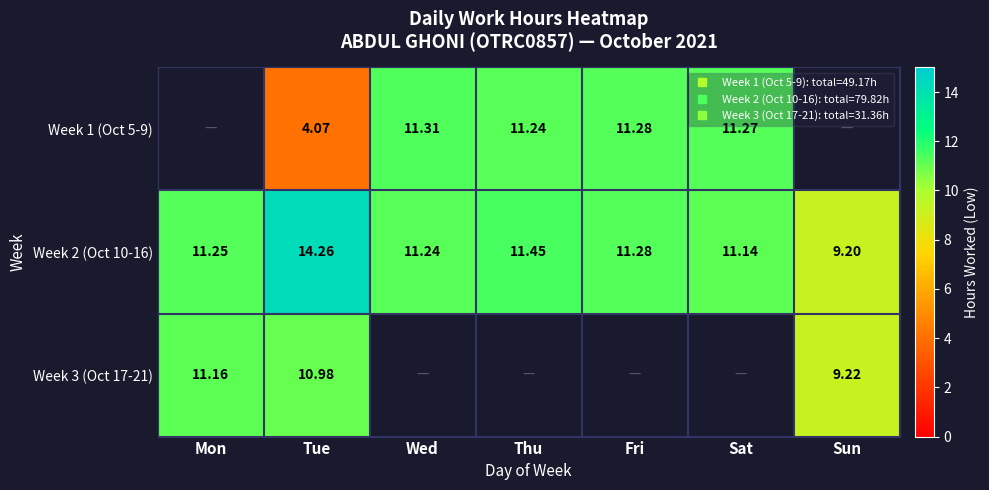

The Week 1 (Oct 5-9) series shows 6.6 at Thu. True or false?

False